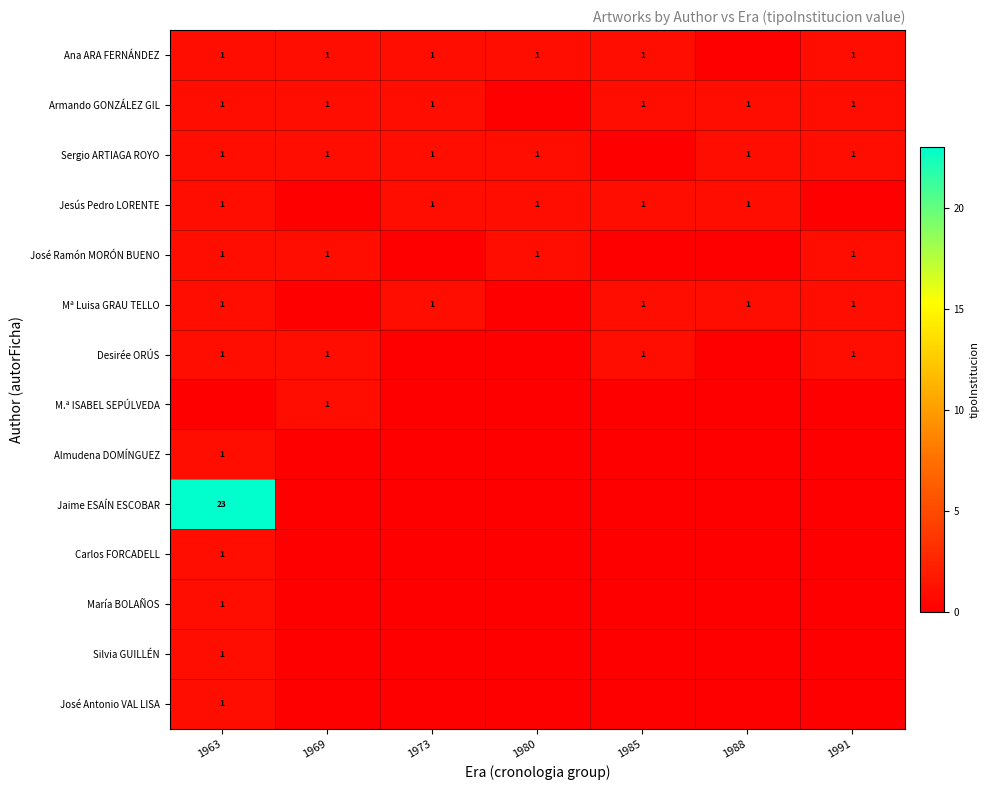

Is it true that M.ª ISABEL SEPÚLVEDA equals 2 at 1969?

False